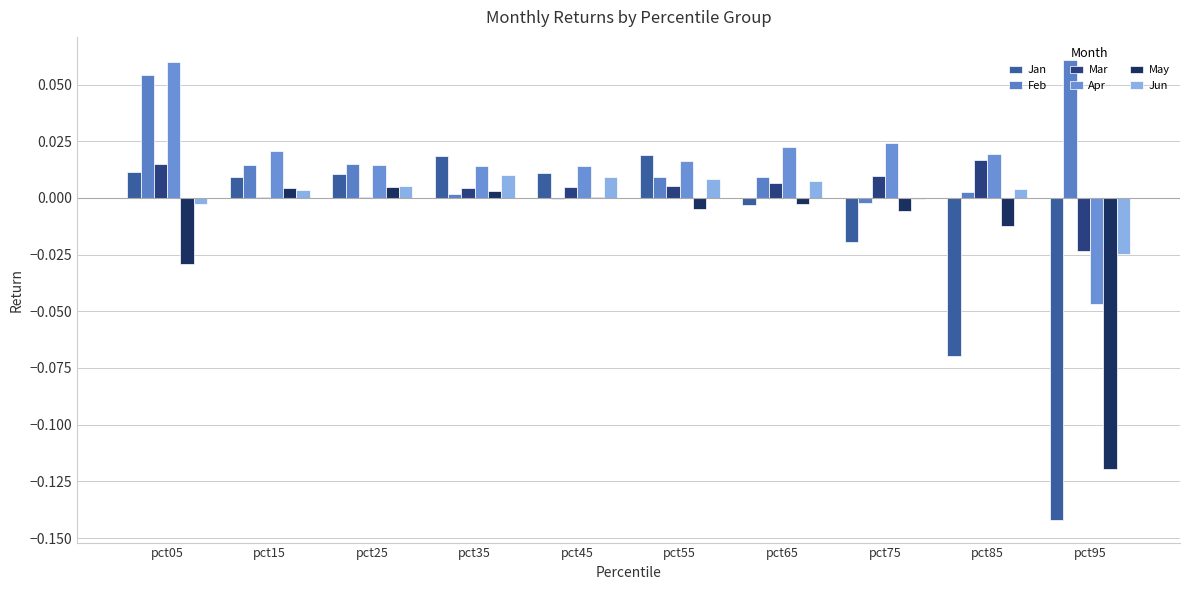

What is the difference between the second highest and second lowest values in the Feb series?

0.1